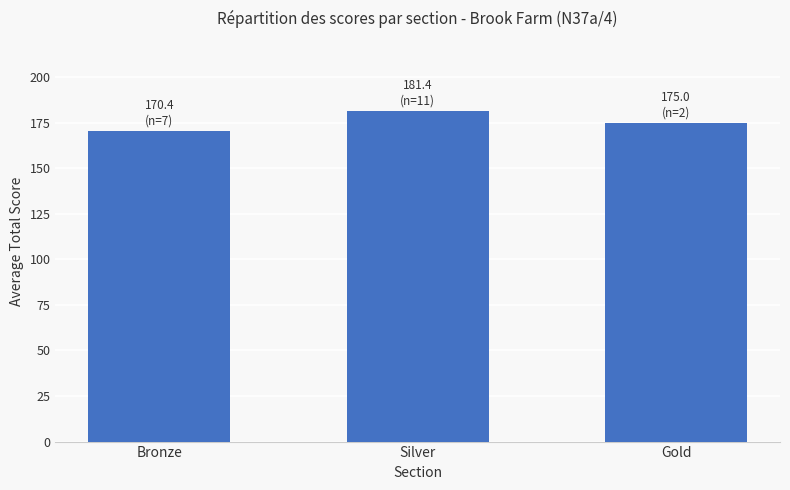

List the labels in order of value, largest first.

Silver, Gold, Bronze